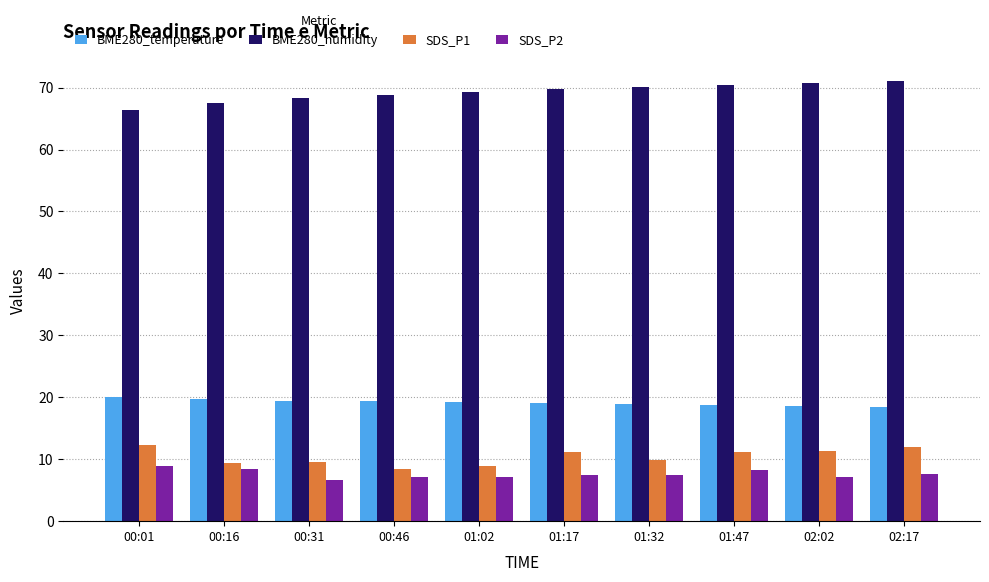

Is the value of BME280_temperature at 02:17 greater than the value of SDS_P1 at 00:31?

Yes